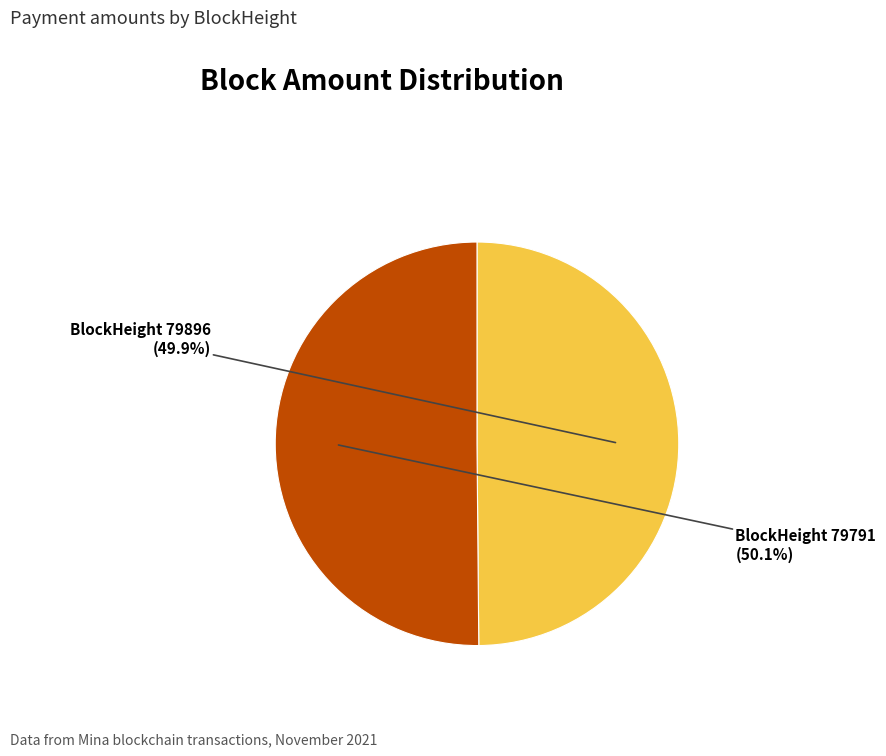

Count the number of slices in the pie.

2